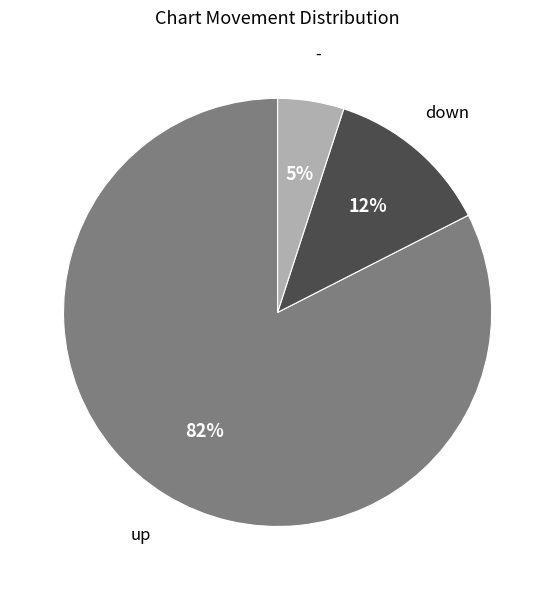

Rank the categories by value from highest to lowest.

up, down, -